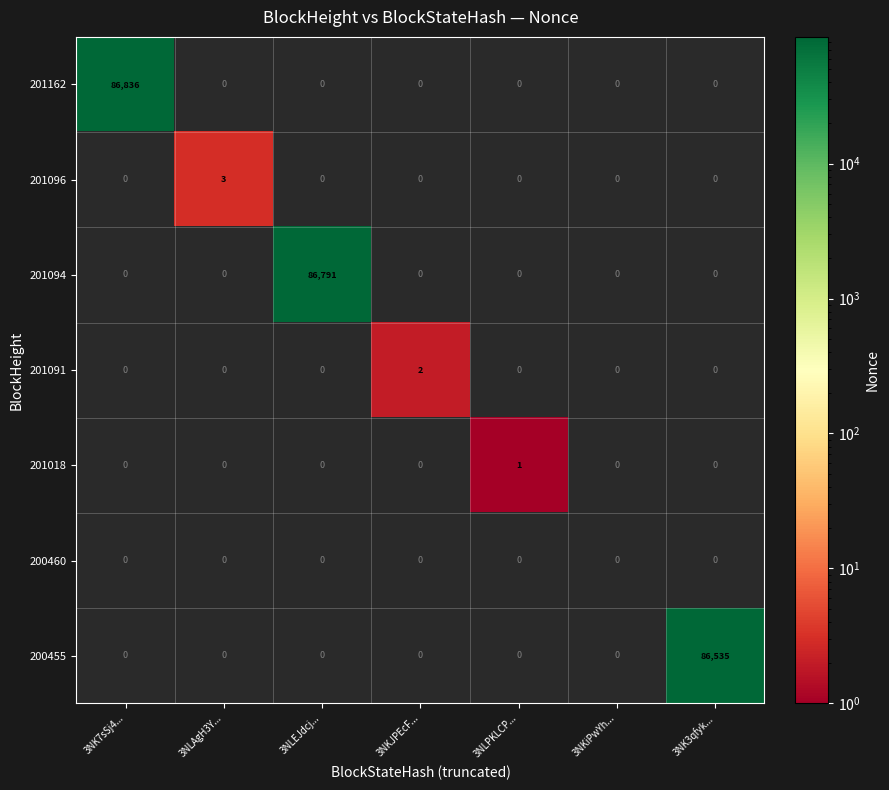

Which series has the largest range (max minus min)?

201162